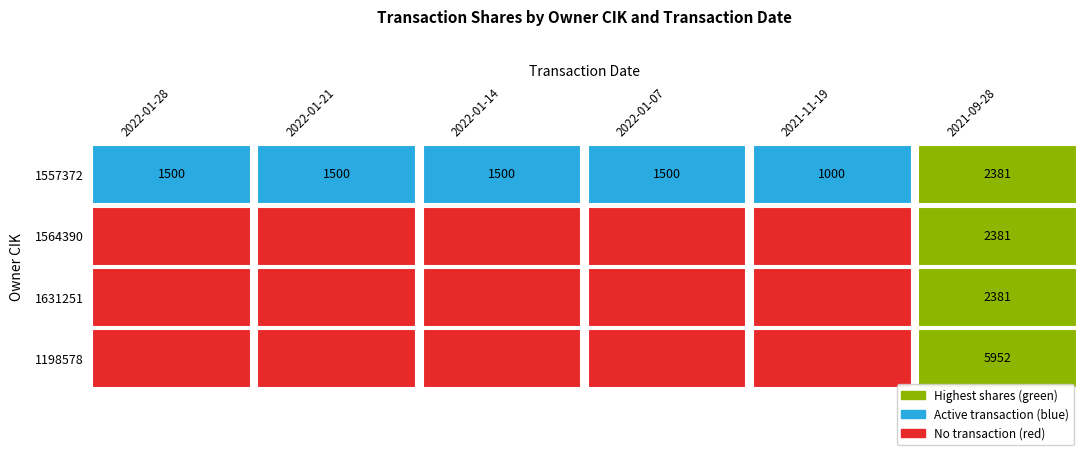

List the series in order of their peak value, highest first.

1198578, 1557372, 1564390, 1631251